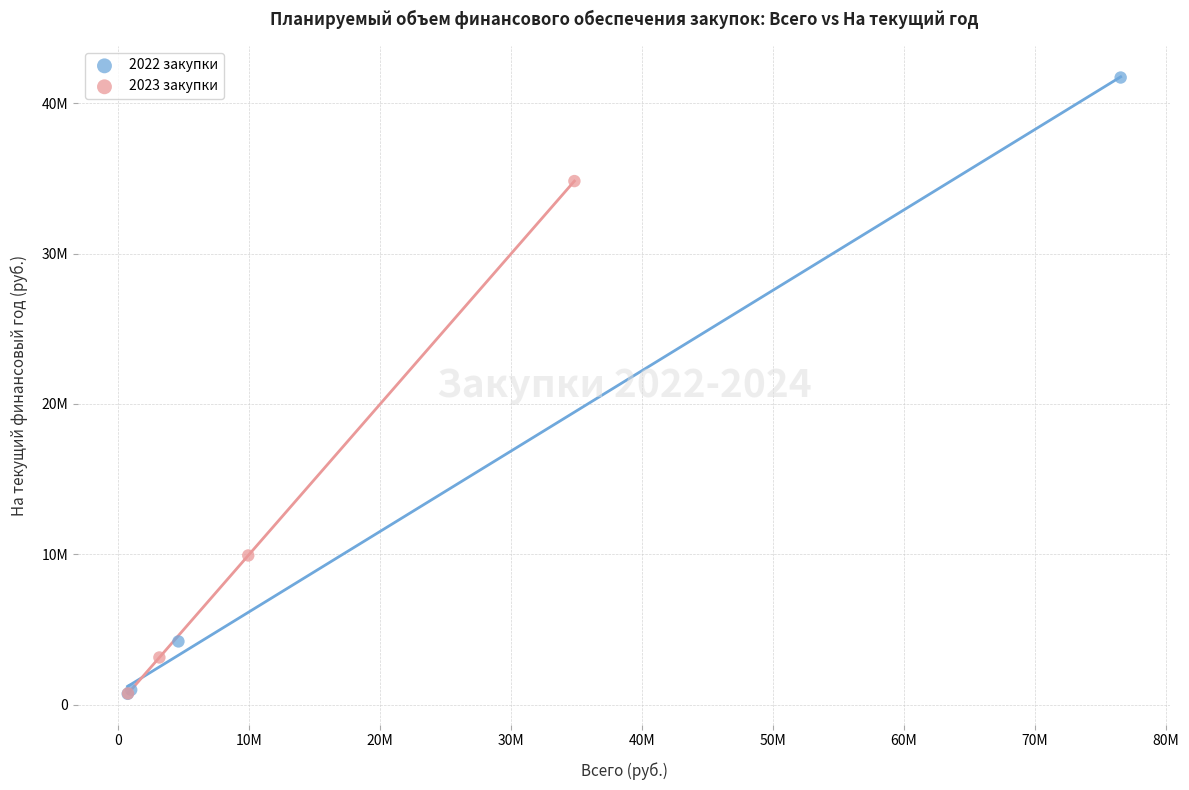

Which series has the largest Y range (max minus min)?

2022 закупки